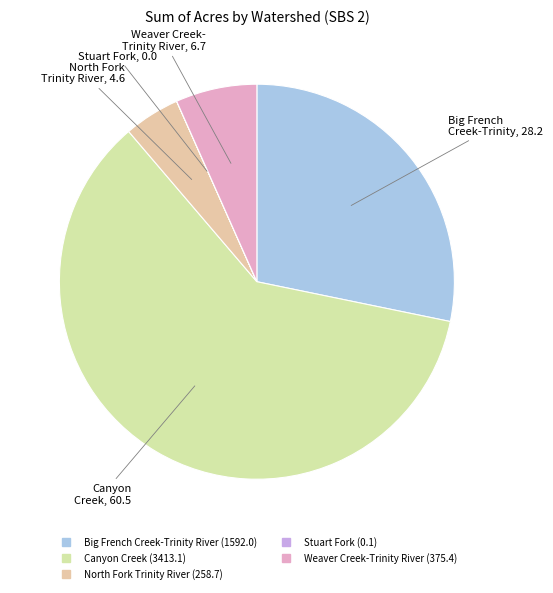

To the nearest percent, what portion does Canyon Creek represent?

61%